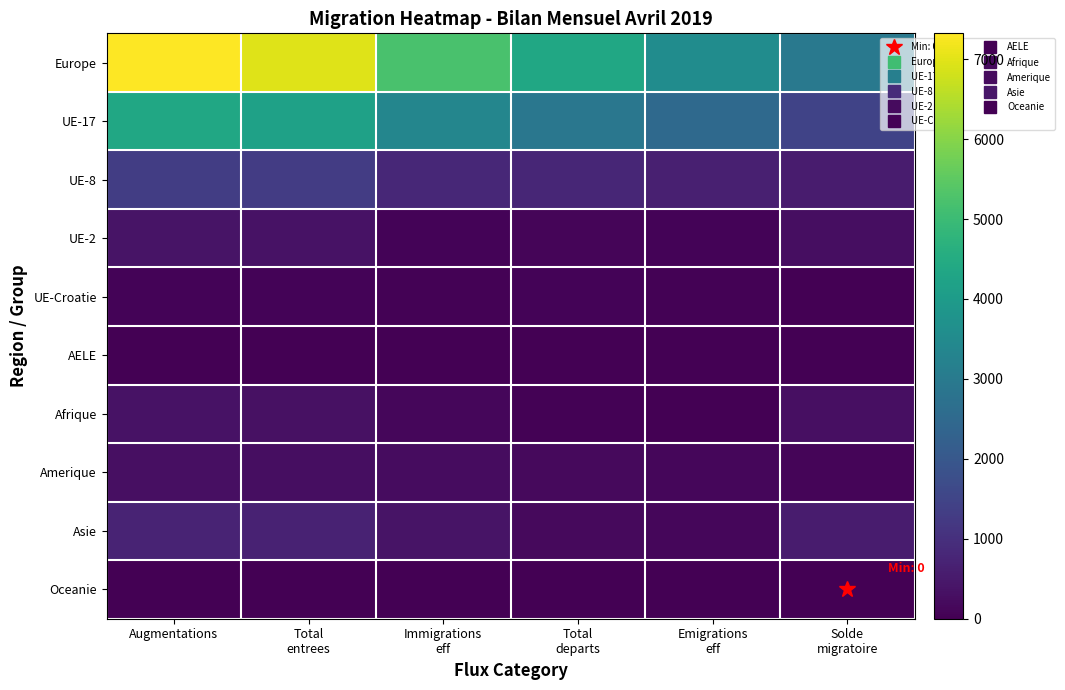

Reading right to left, transcribe all the data shown in this chart.

Europe: Solde
migratoire=2953	Emigrations
eff=3563	Total
departs=4370	Immigrations
eff=5207	Total
entrees=6969	Augmentations=7323
UE-17: Solde
migratoire=1468	Emigrations
eff=2495	Total
departs=2906	Immigrations
eff=3351	Total
entrees=4203	Augmentations=4374
UE-8: Solde
migratoire=548	Emigrations
eff=654	Total
departs=792	Immigrations
eff=806	Total
entrees=1302	Augmentations=1340
UE-2: Solde
migratoire=264	Emigrations
eff=82	Total
departs=111	Immigrations
eff=76	Total
entrees=369	Augmentations=375
UE-Croatie: Solde
migratoire=24	Emigrations
eff=47	Total
departs=59	Immigrations
eff=40	Total
entrees=72	Augmentations=83
AELE: Solde
migratoire=11	Emigrations
eff=9	Total
departs=9	Immigrations
eff=20	Total
entrees=20	Augmentations=20
Afrique: Solde
migratoire=291	Emigrations
eff=25	Total
departs=53	Immigrations
eff=116	Total
entrees=323	Augmentations=344
Amerique: Solde
migratoire=113	Emigrations
eff=128	Total
departs=185	Immigrations
eff=244	Total
entrees=272	Augmentations=298
Asie: Solde
migratoire=553	Emigrations
eff=125	Total
departs=176	Immigrations
eff=386	Total
entrees=704	Augmentations=729
Oceanie: Solde
migratoire=0	Emigrations
eff=8	Total
departs=11	Immigrations
eff=6	Total
entrees=8	Augmentations=11